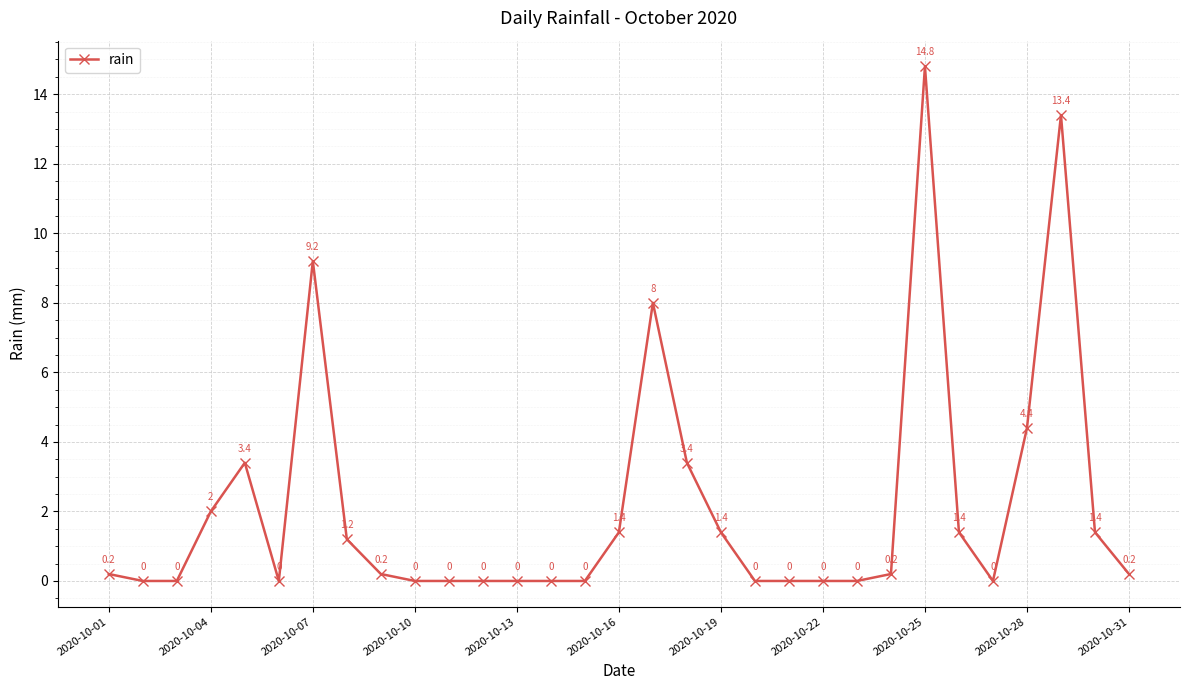

How many points are higher than both their immediate neighbors (excluding endpoints)?

5